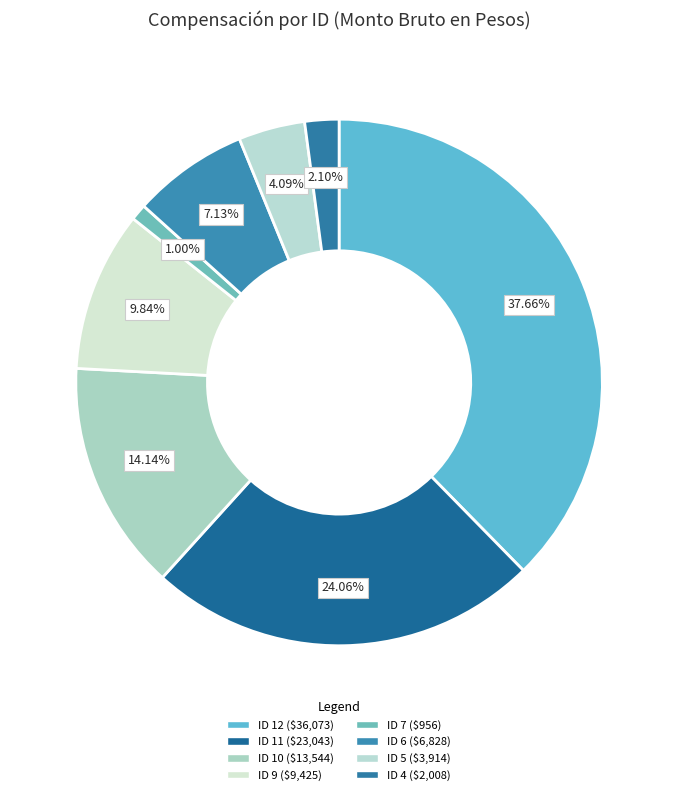

Which slice is the smallest?

ID 7